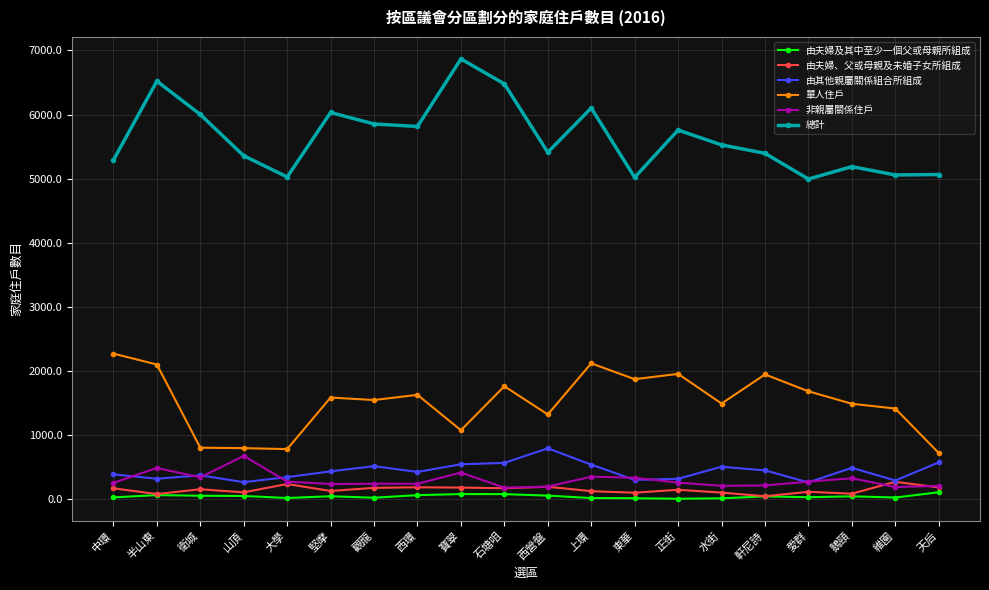

What is the maximum value for 由夫婦、父或母親及未婚子女所組成?

274